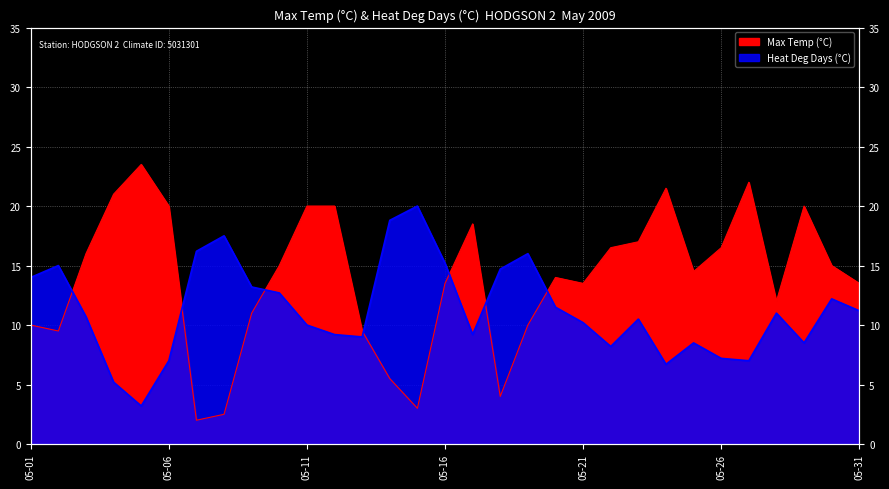

How many times do Max Temp (°C) and Heat Deg Days (°C) cross each other?

7